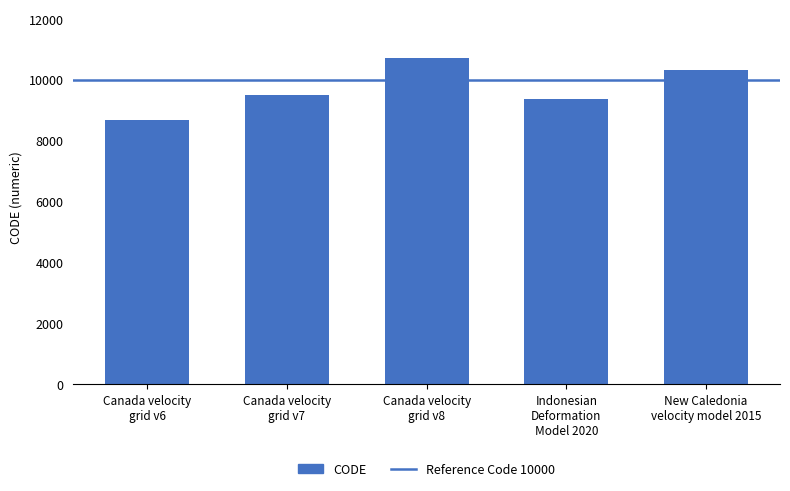

What is the difference between the second highest and second lowest values?

948